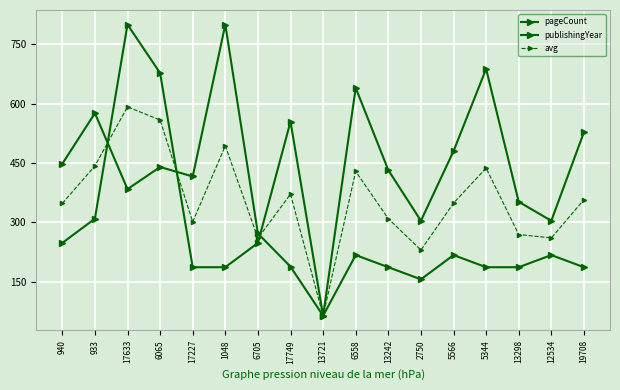

How many data points in publishingYear are above 217?

9